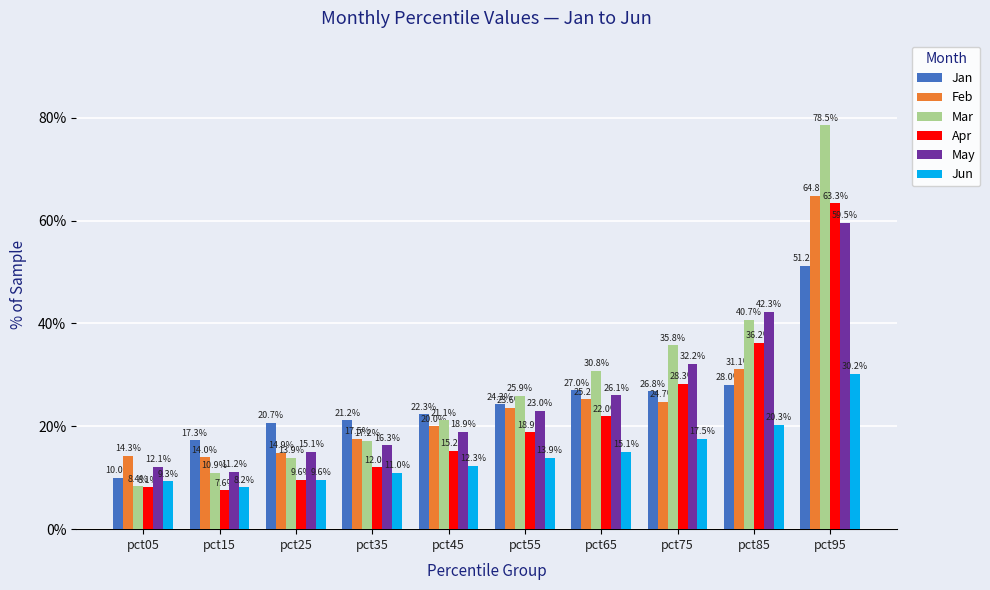

Reading left to right, list all the values displayed in this chart.

Jan: 0.1	0.2	0.2	0.2	0.2	0.2	0.3	0.3	0.3	0.5
Feb: 0.1	0.1	0.1	0.2	0.2	0.2	0.3	0.2	0.3	0.6
Mar: 0.1	0.1	0.1	0.2	0.2	0.3	0.3	0.4	0.4	0.8
Apr: 0.1	0.1	0.1	0.1	0.2	0.2	0.2	0.3	0.4	0.6
May: 0.1	0.1	0.2	0.2	0.2	0.2	0.3	0.3	0.4	0.6
Jun: 0.1	0.1	0.1	0.1	0.1	0.1	0.2	0.2	0.2	0.3